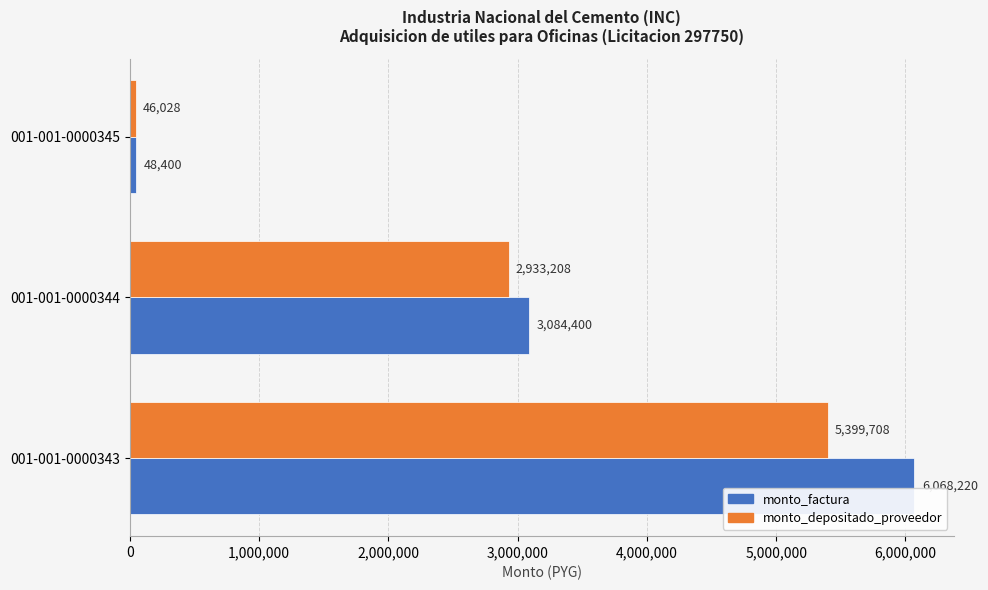

Count the monto_factura values in the range 48400 to 6068220.

3